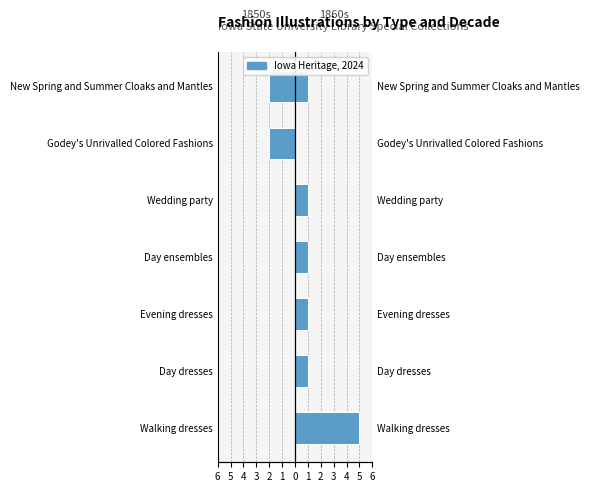

What is the total value across all series at Wedding party?

1